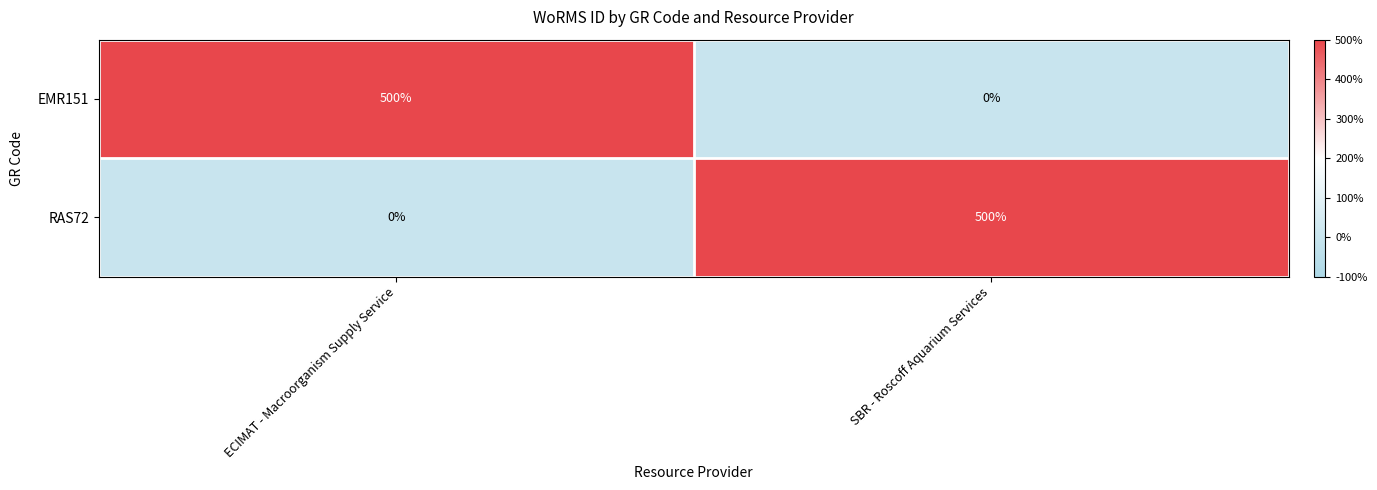

How many data points does each series have?

2